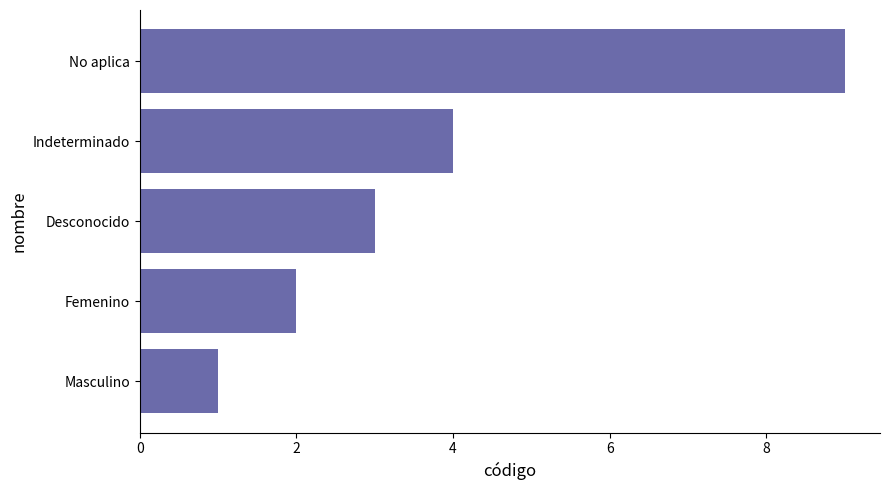

What is the minimum value shown in the chart?

1